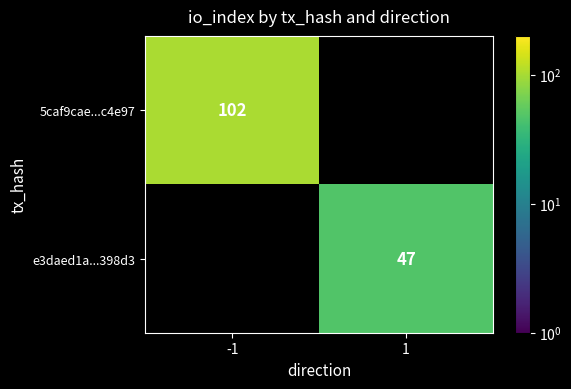

Is it true that 5caf9cae...c4e97 equals 102 at -1?

True